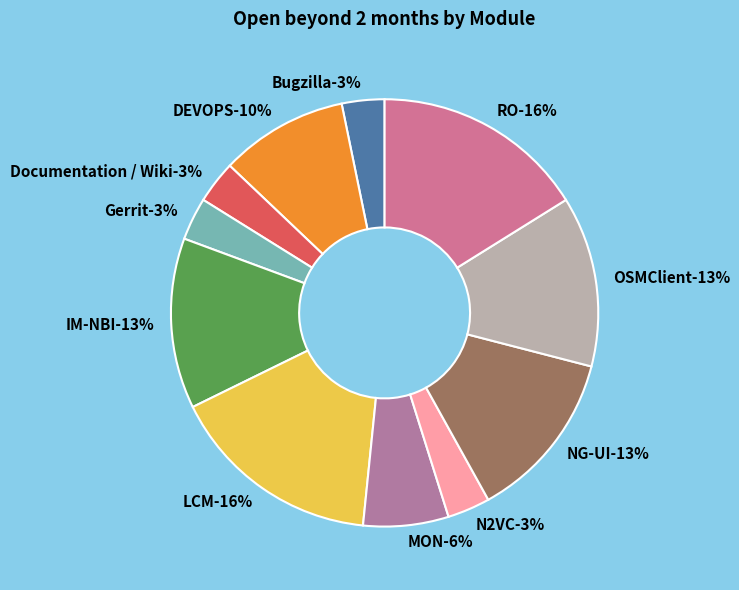

Is the sum of RO and NG-UI greater than half?

No